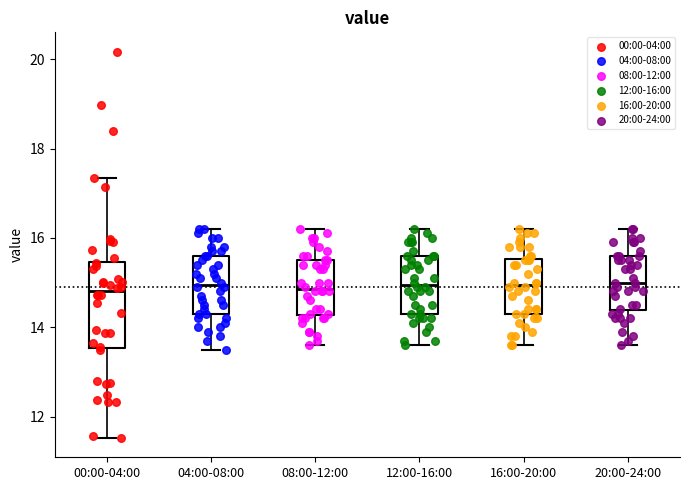

Reading left to right, transcribe this box plot: for each box, give where its median line is, the range the box spans, and where its two whiskers end, as read against the y-axis. The values are not printed on the chart, so give them approximately, as read against the axis.

00:00-04:00: median 14.8, box 13.6 to 15.4, whiskers 11.6 to 17.4
04:00-08:00: median 15.0, box 14.4 to 15.6, whiskers 13.6 to 16.2
08:00-12:00: median 14.8, box 14.2 to 15.6, whiskers 13.6 to 16.2
12:00-16:00: median 15.0, box 14.4 to 15.6, whiskers 13.6 to 16.2
16:00-20:00: median 15.0, box 14.4 to 15.6, whiskers 13.6 to 16.2
20:00-24:00: median 15.0, box 14.4 to 15.6, whiskers 13.6 to 16.2